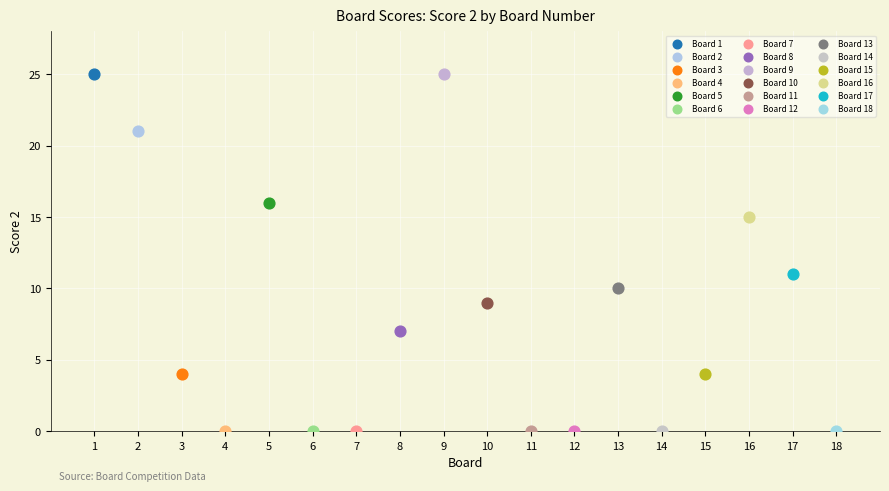

What are all the series names shown in the legend?

Board 1, Board 2, Board 3, Board 4, Board 5, Board 6, Board 7, Board 8, Board 9, Board 10, Board 11, Board 12, Board 13, Board 14, Board 15, Board 16, Board 17, Board 18